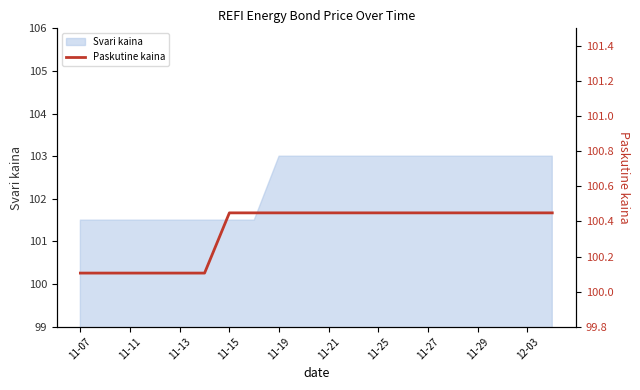

What is the smallest value displayed?

100.1